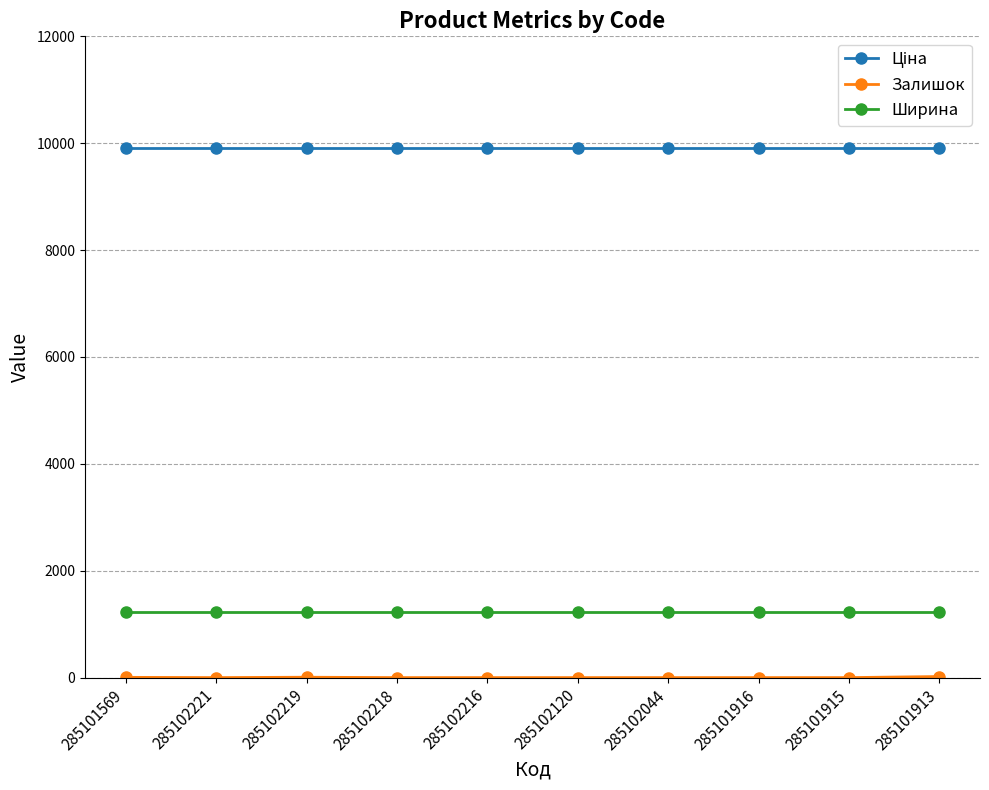

What is the difference between the highest and lowest values at 285102221?

9908.5